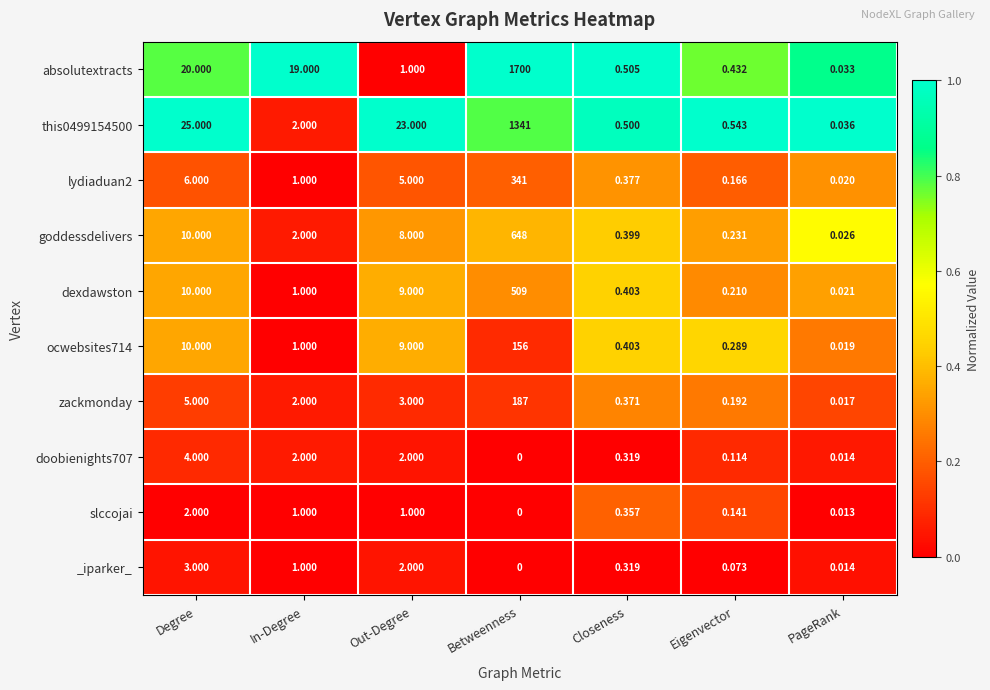

List the labels in order of absolutextracts value, smallest first.

PageRank, Eigenvector, Closeness, Out-Degree, In-Degree, Degree, Betweenness